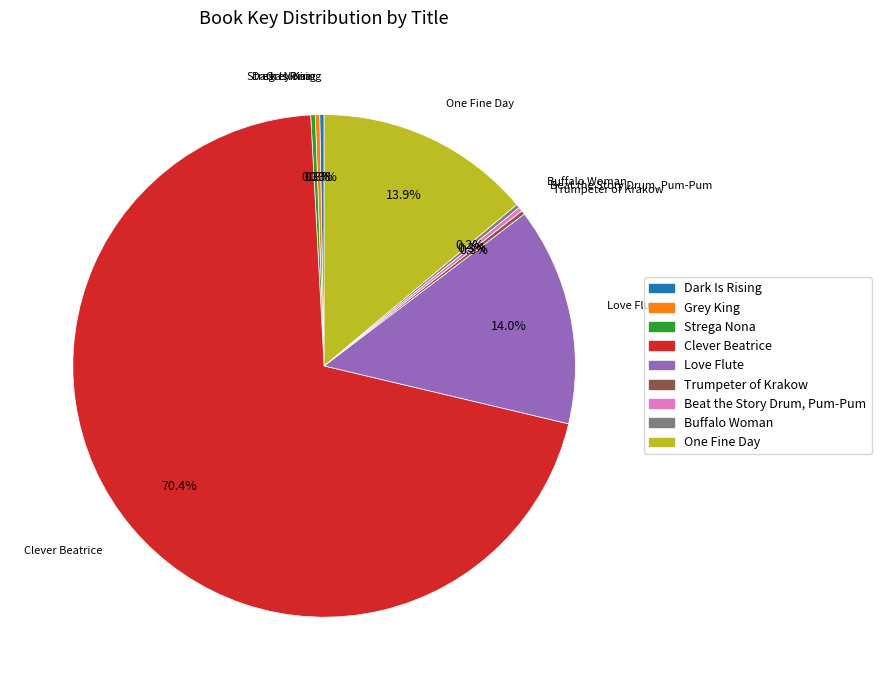

Which category accounts for the majority?

Clever Beatrice